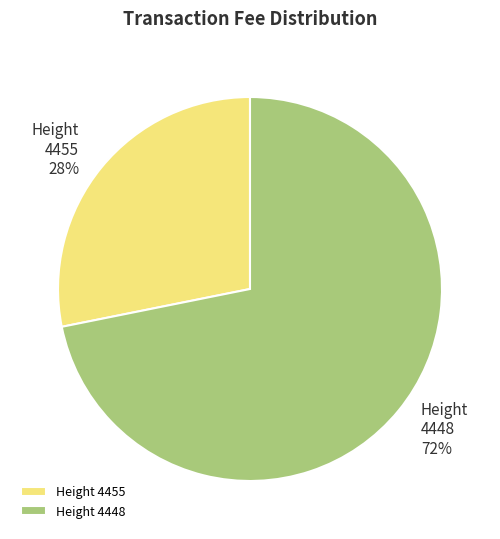

To the nearest percent, what portion does Height 4448 represent?

72%